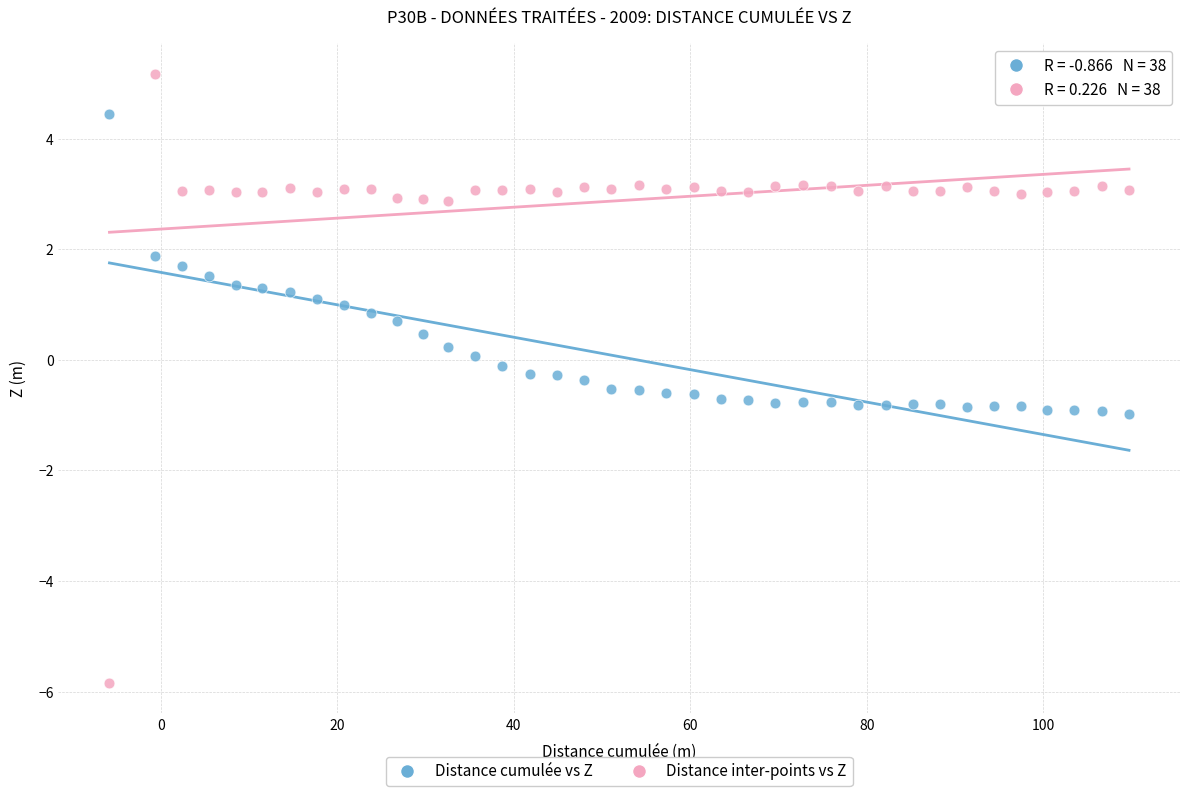

Which series has the largest Y range (max minus min)?

Distance inter-points vs Z